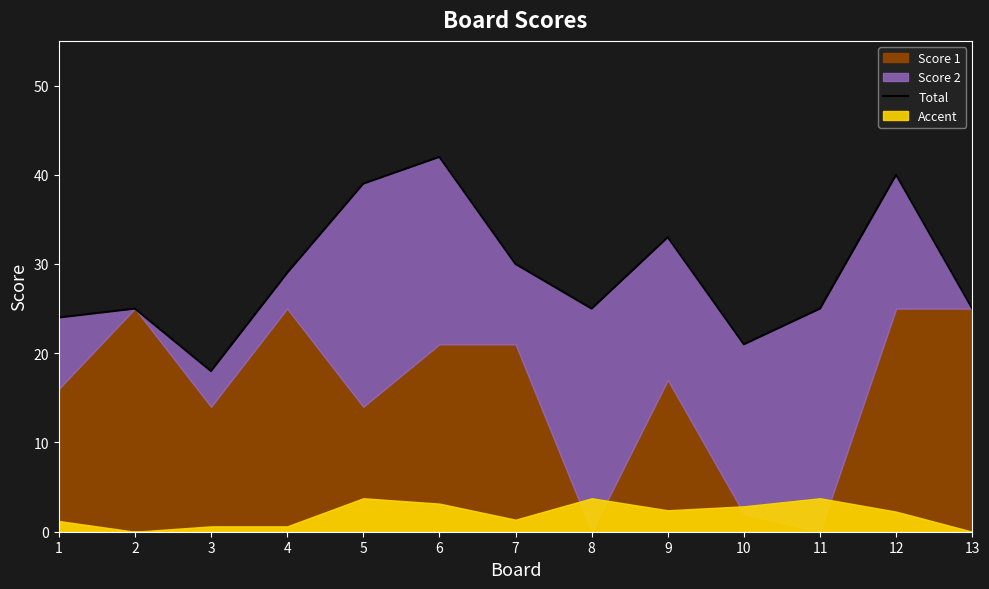

Where is the first local maximum?

2